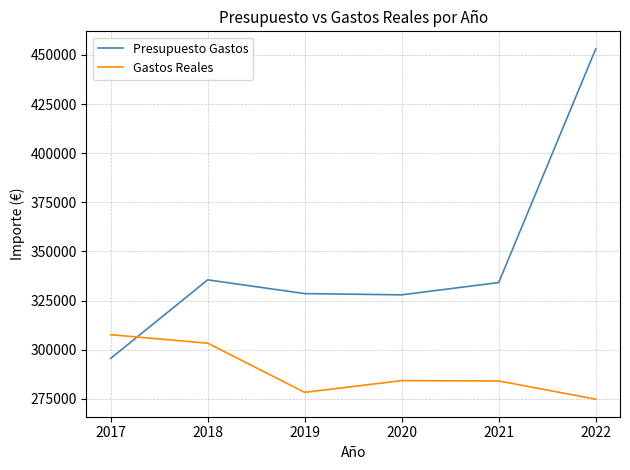

What are all the series names shown in the legend?

Presupuesto Gastos, Gastos Reales